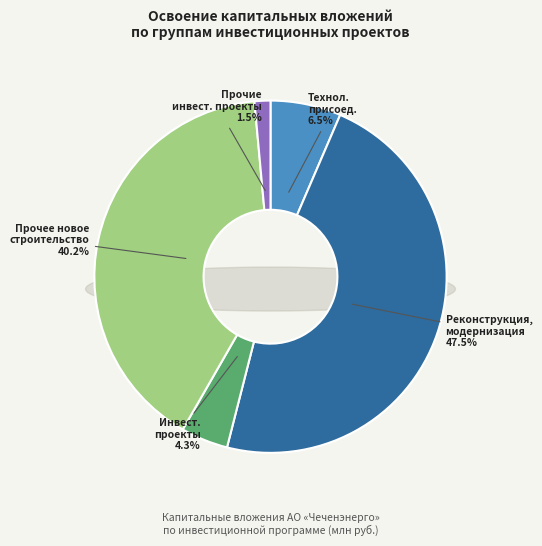

To the nearest percent, what is the combined percentage of Технологическое присоединение and Реконструкция, модернизация?

54%